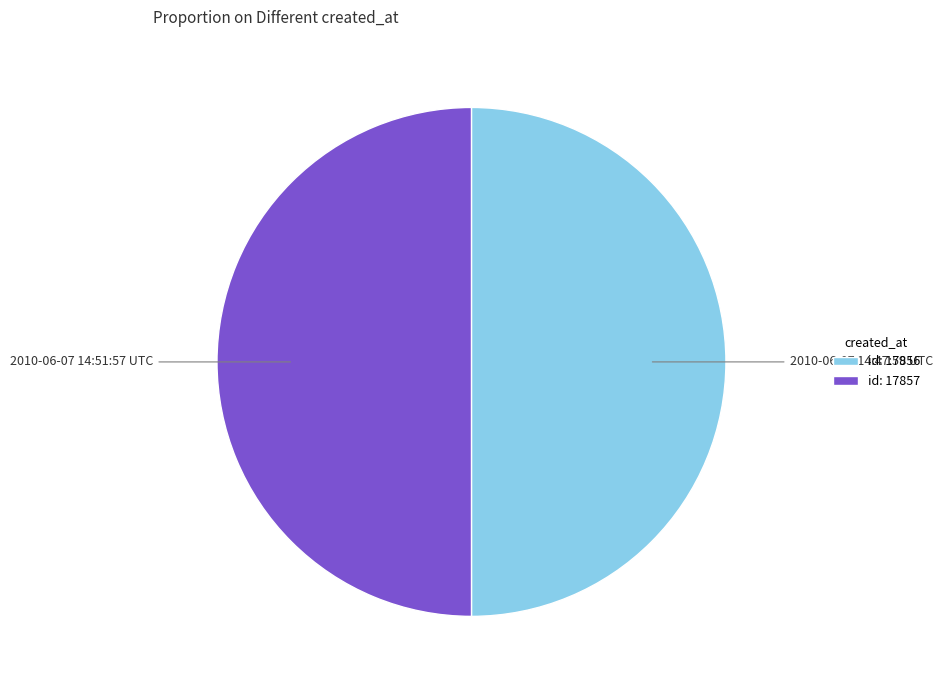

True or false: id: 17857 accounts for 37% of the total.

False